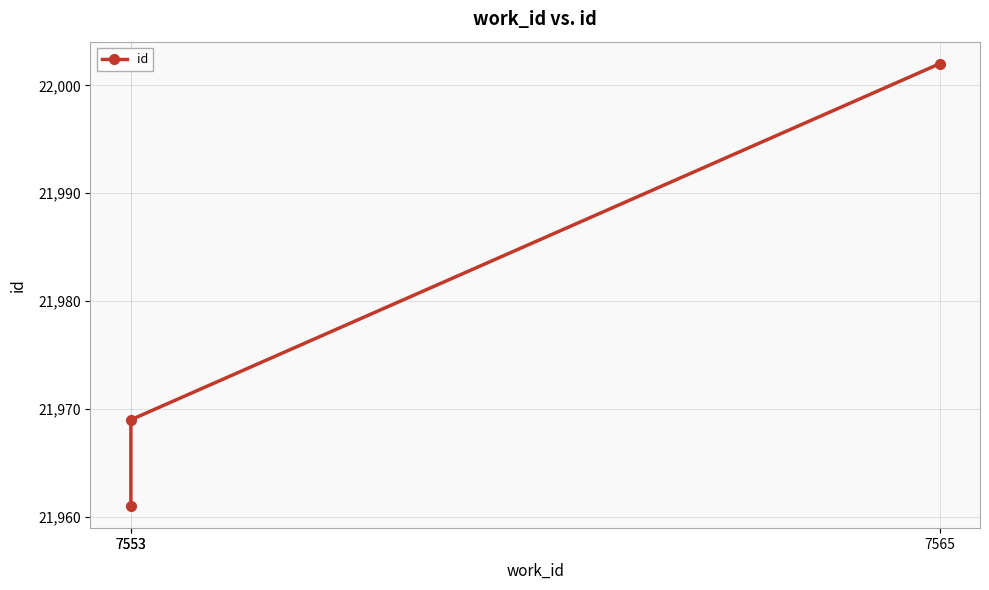

How many lines are shown in the chart?

1